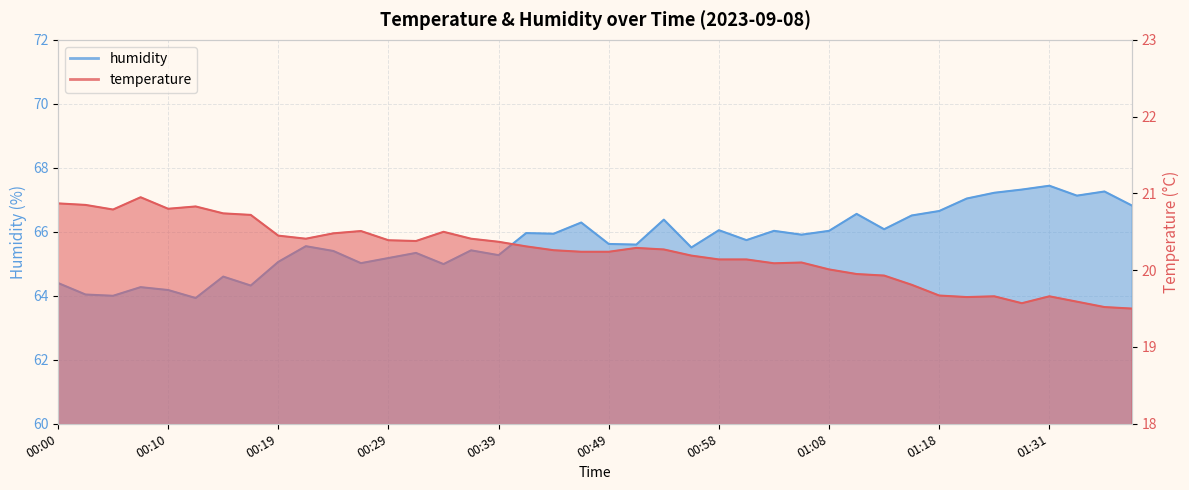

Does the chart display data point markers on the line(s)?

No